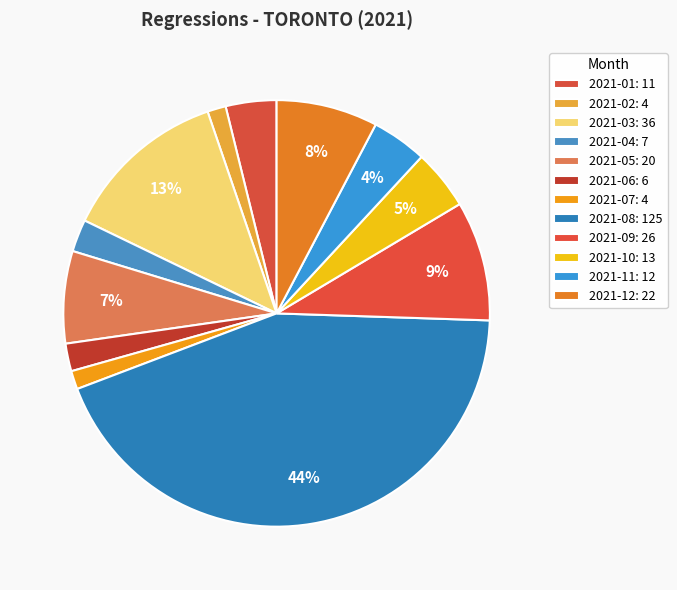

Do 2021-04 and 2021-07 together represent more than half of the pie?

No